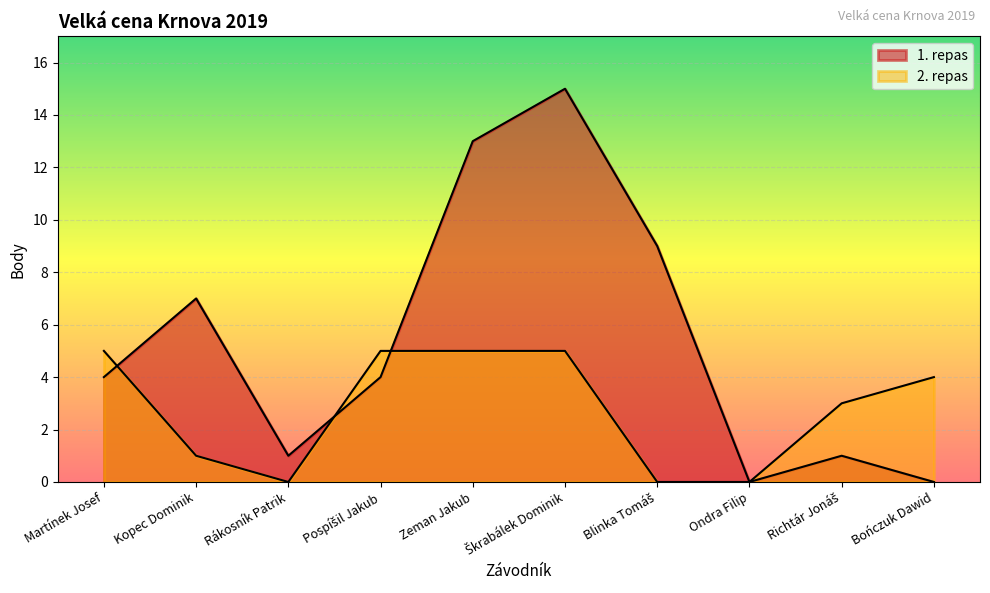

At which label does 1. repas reach its minimum?

Ondra Filip